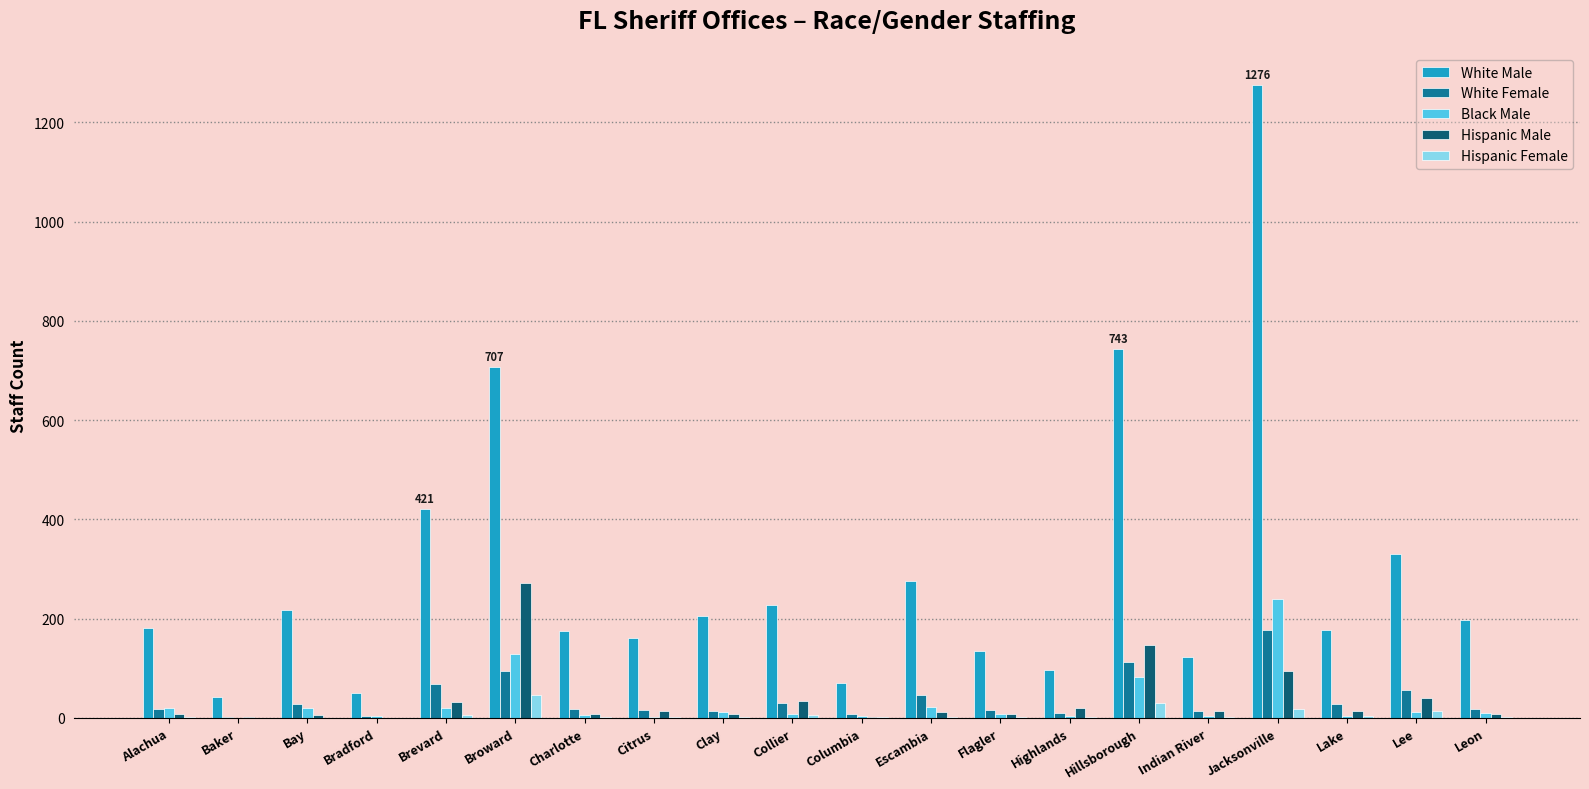

The value of White Female at Escambia is 47. True or false?

True